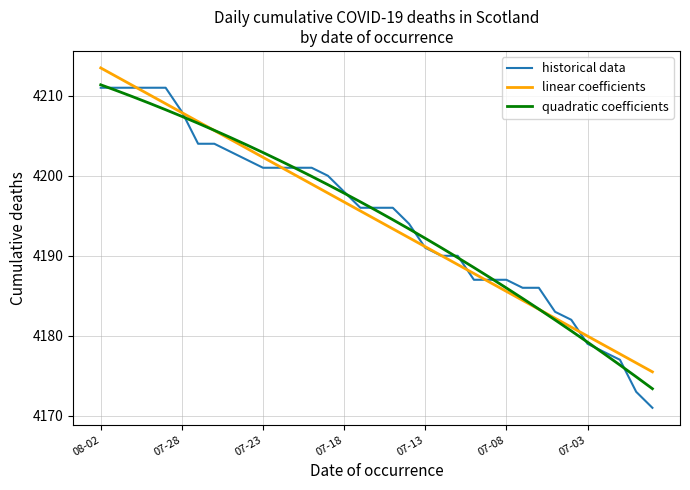

Which series has the widest spread of values?

historical data